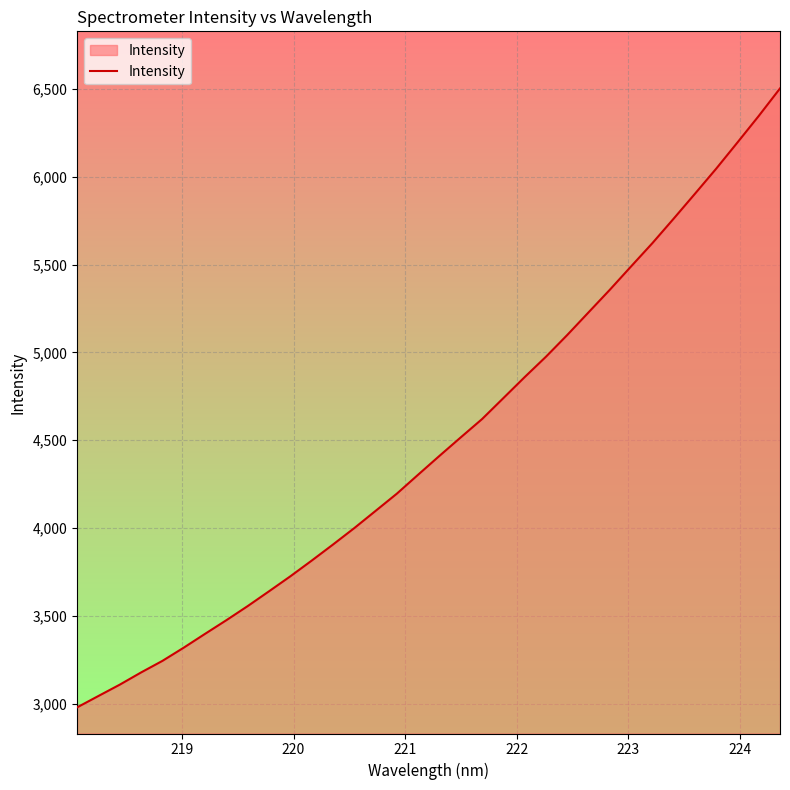

What is the difference between the maximum and minimum values?

3524.1